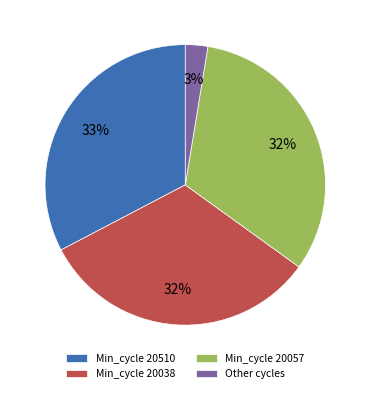

Combined, do Min_cycle 20510 and Min_cycle 20057 account for over 50%?

Yes